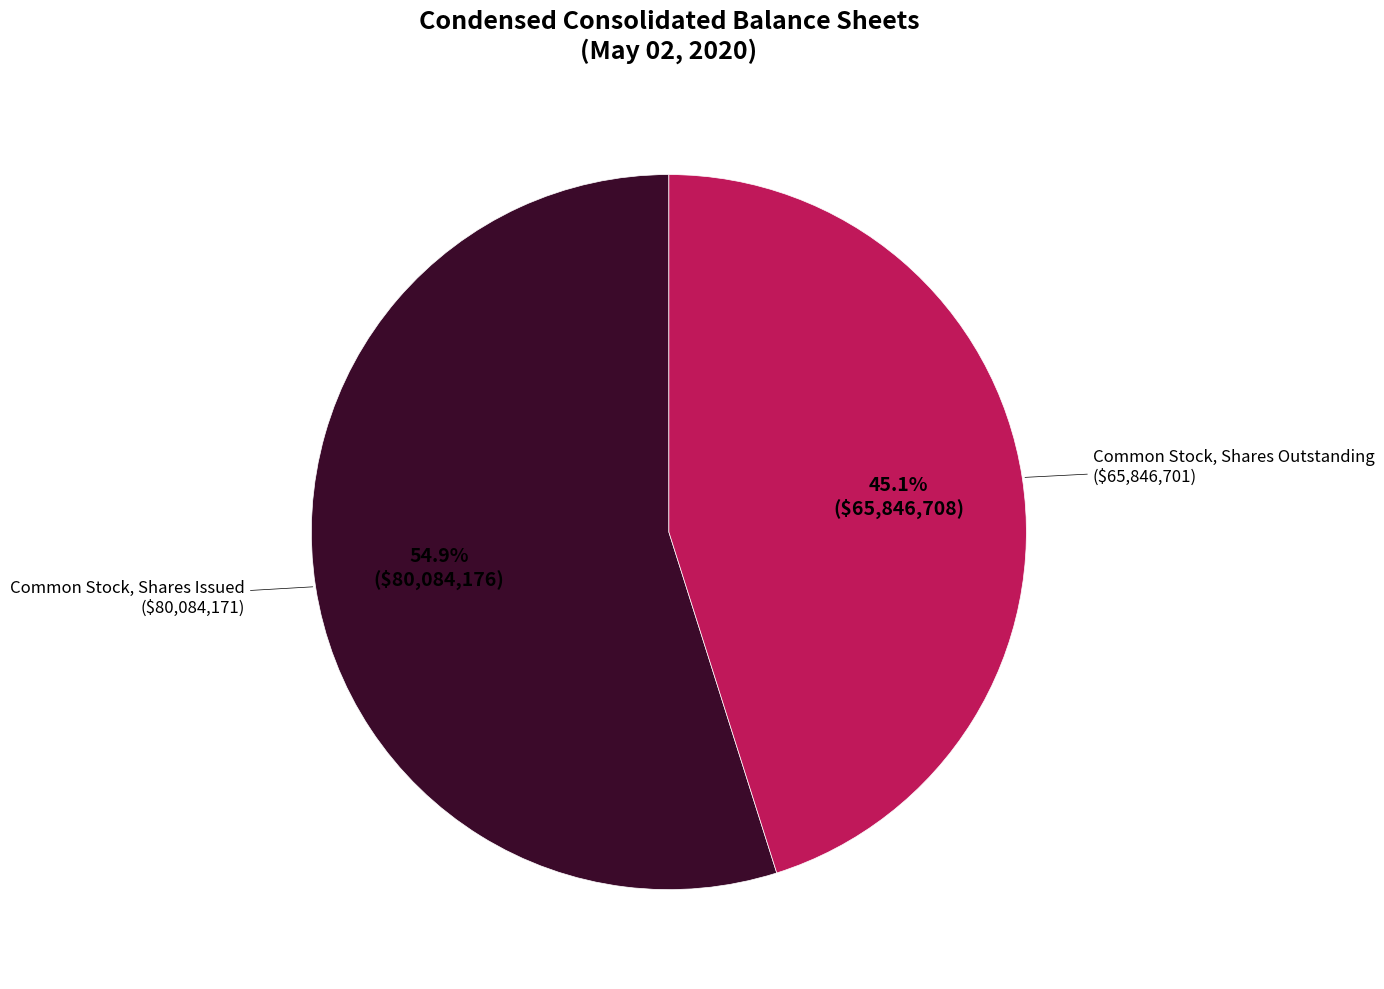

Is there any slice that represents more than half of the pie?

Yes